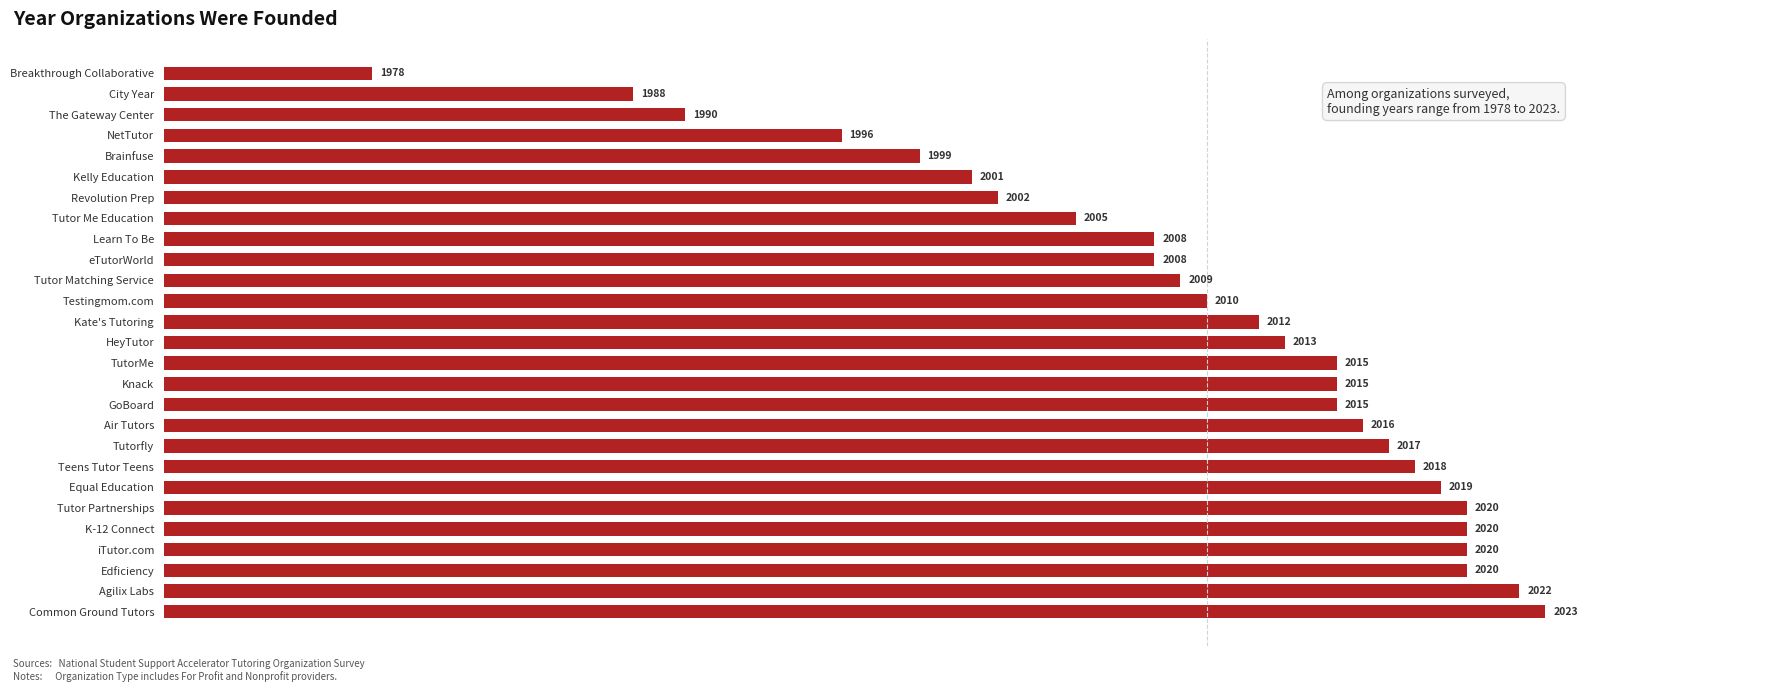

Which has a higher value, Kate's Tutoring or GoBoard?

GoBoard